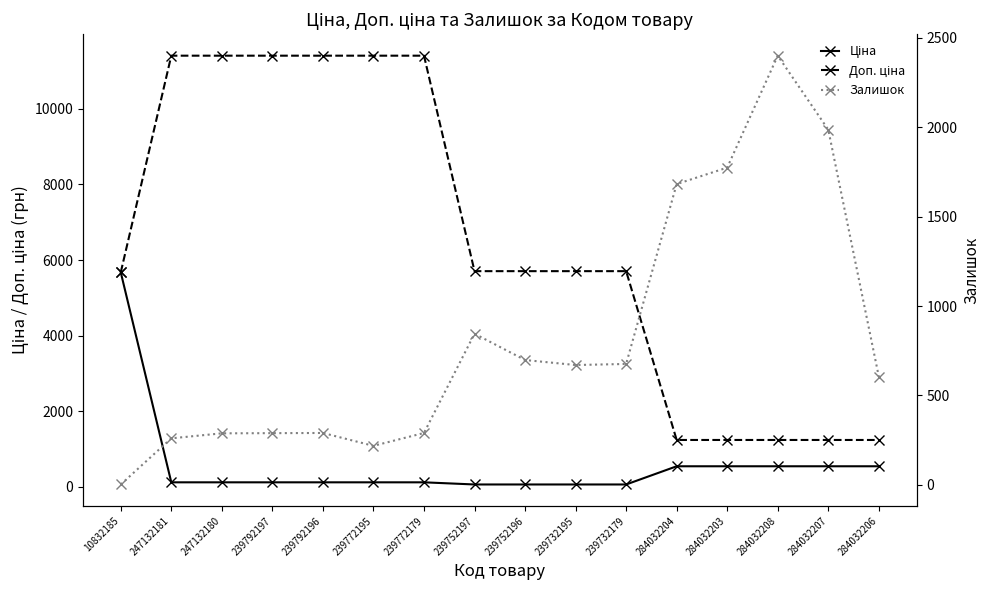

The value of Залишок at 10832185 is 2.0. True or false?

True